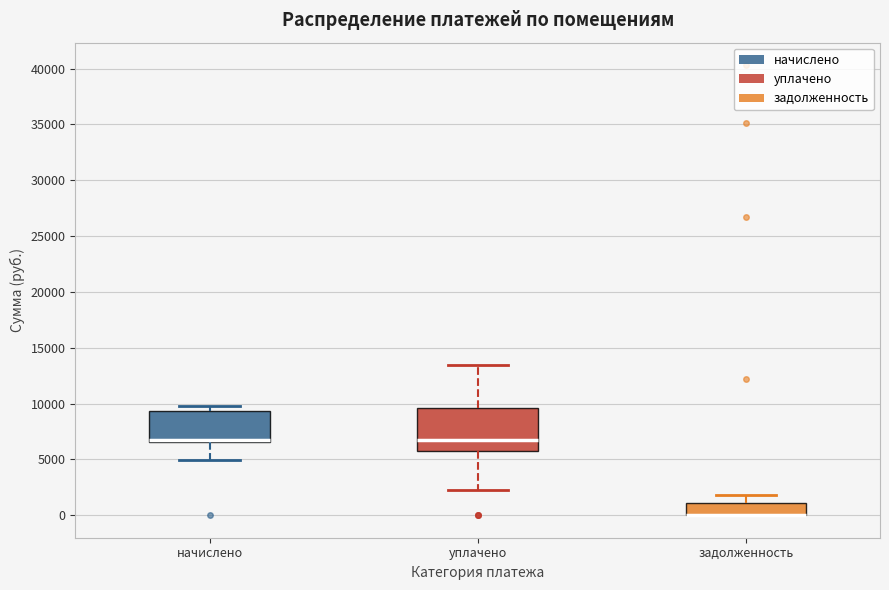

Where does the upper whisker of the box for задолженность end on the y-axis? The values are not printed on the chart, so give them approximately, as read against the axis.

2000